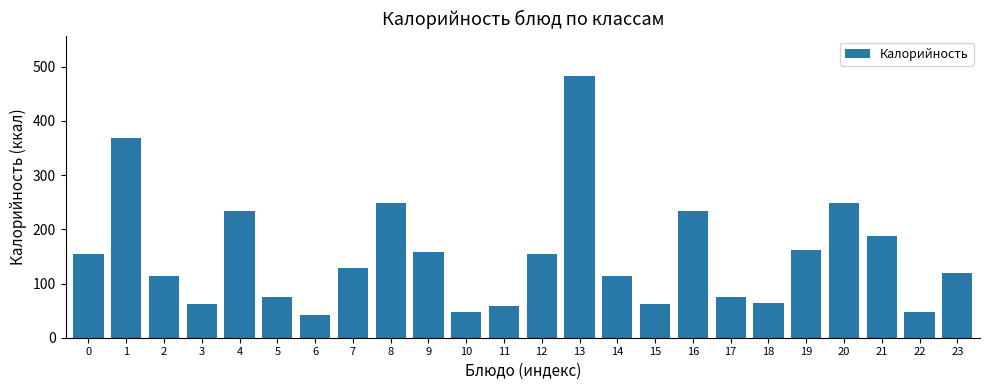

What is the value of the 7th bar from the left?

42.4